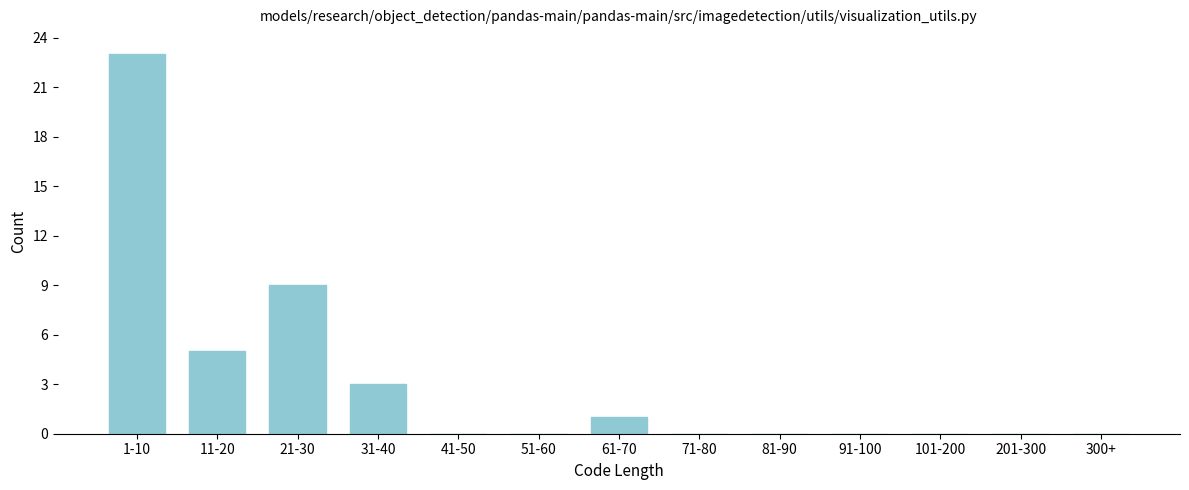

Reading left to right, what are all the values shown in this chart?

1-10=23	11-20=5	21-30=9	31-40=3	41-50=0	51-60=0	61-70=1	71-80=0	81-90=0	91-100=0	101-200=0	201-300=0	300+=0